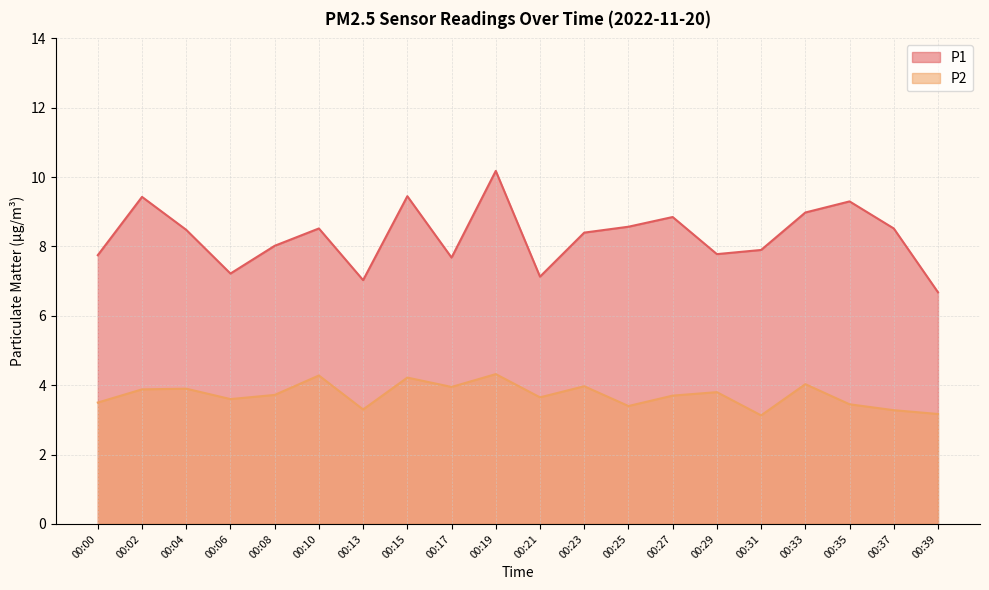

True or false: P1 and P2 cross at least once.

False